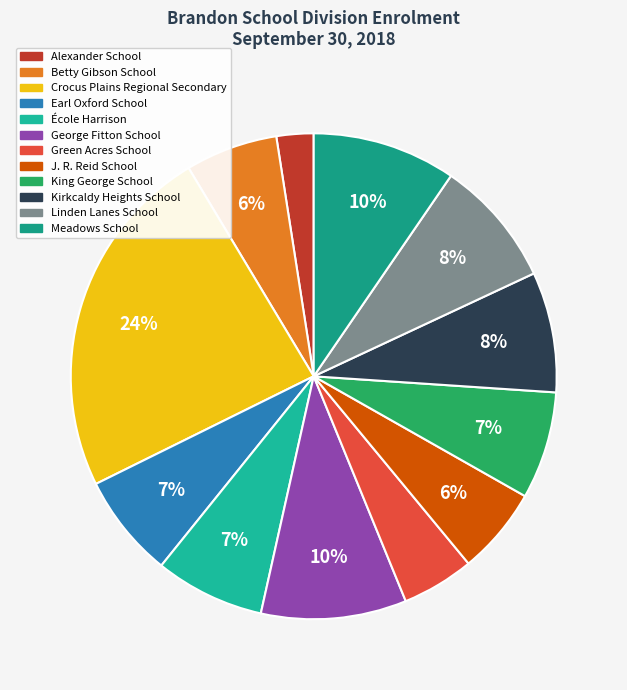

How many segments does this pie chart have?

12